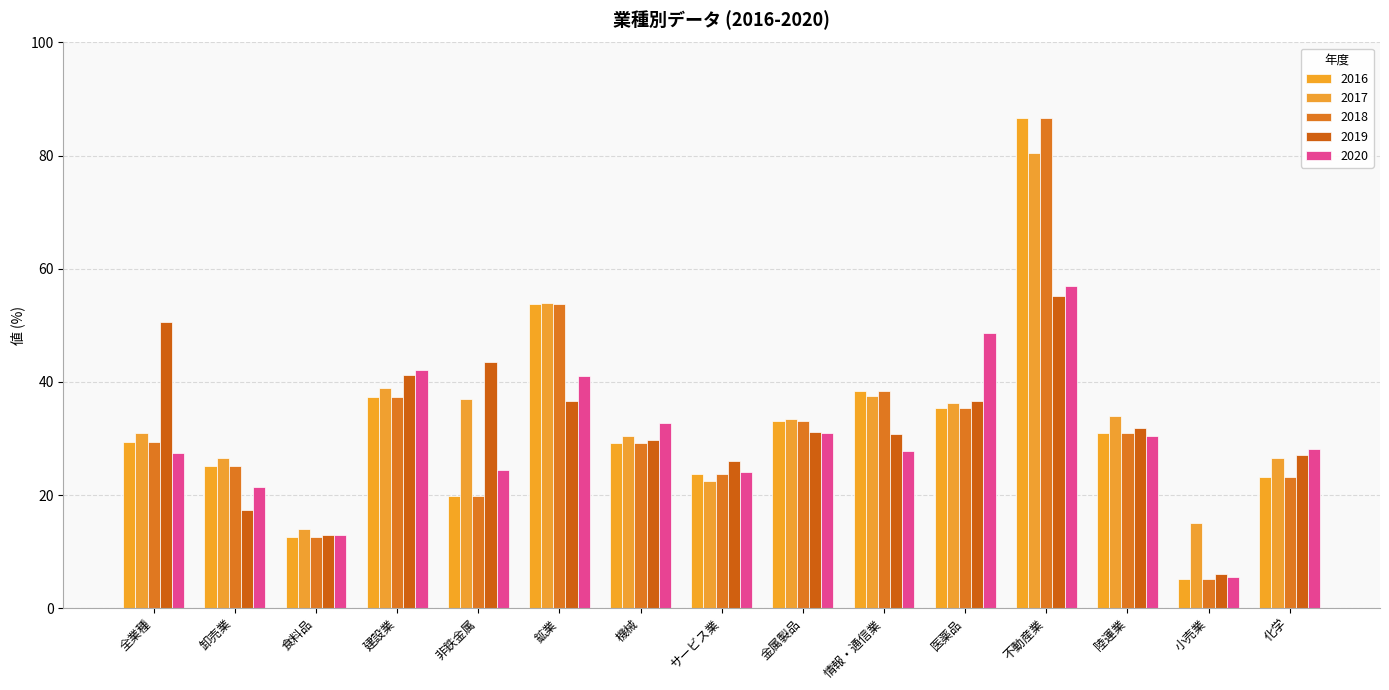

What is the difference between the 2016 values at サービス業 and 鉱業?

30.0